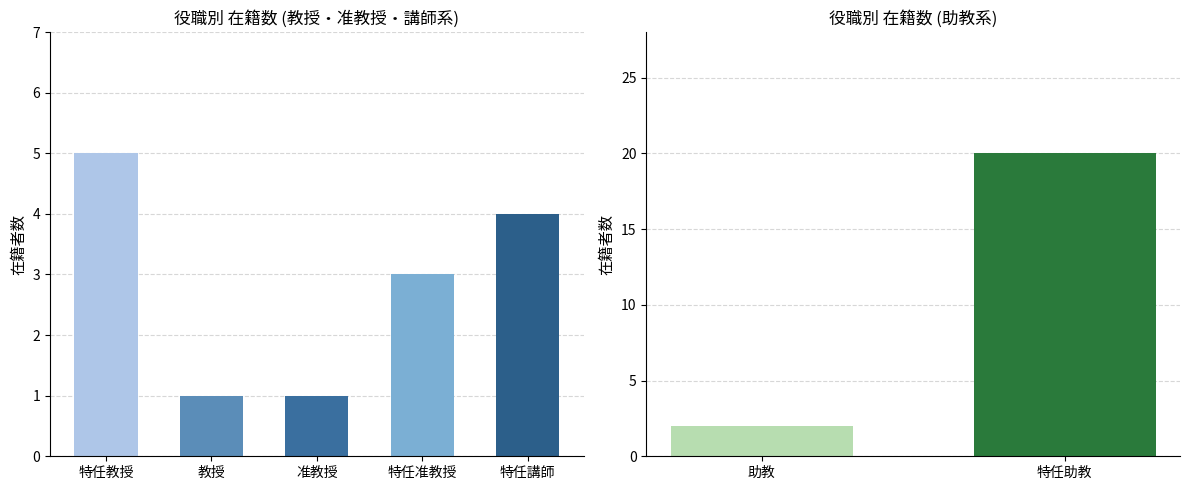

What is the label of the 5th bar from the left?

特任講師